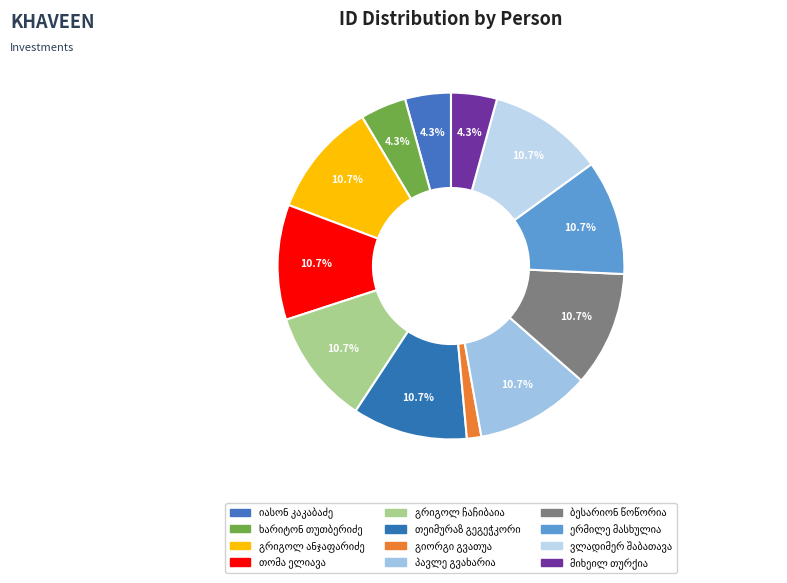

Combined, what portion of the pie is პავლე გვახარია and იასონ კაკაბაძე?

15.0%